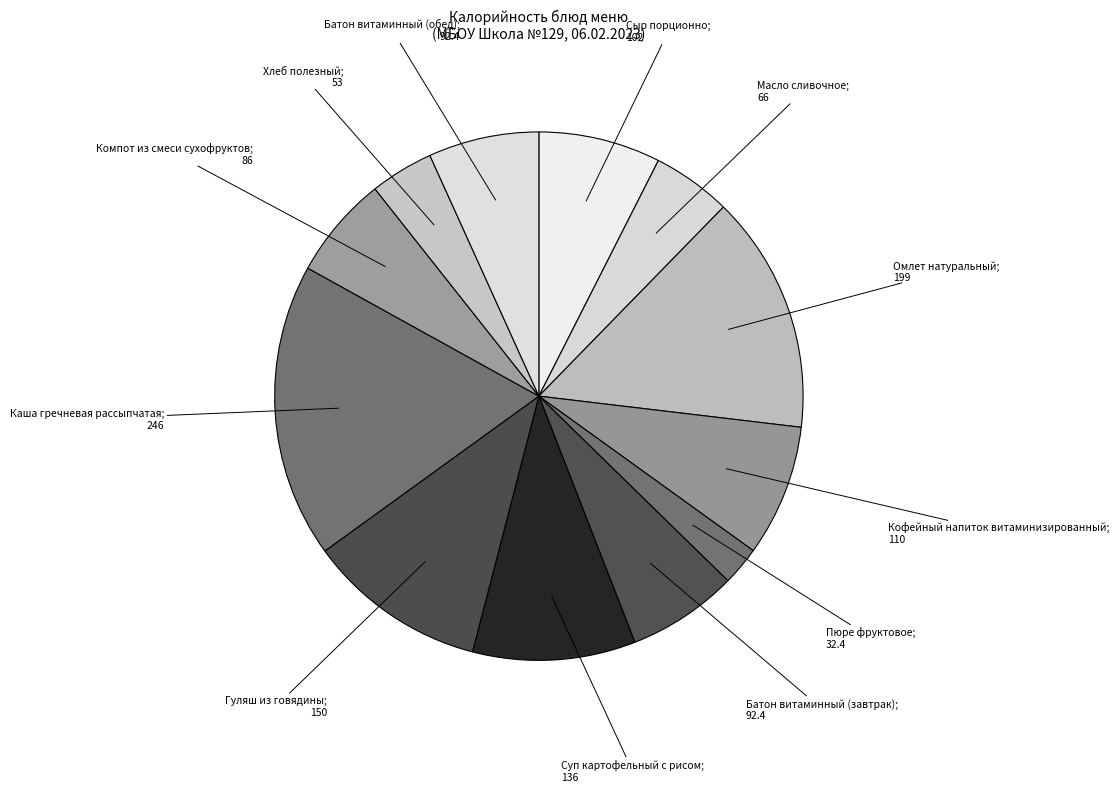

Is there any slice that represents more than half of the pie?

No